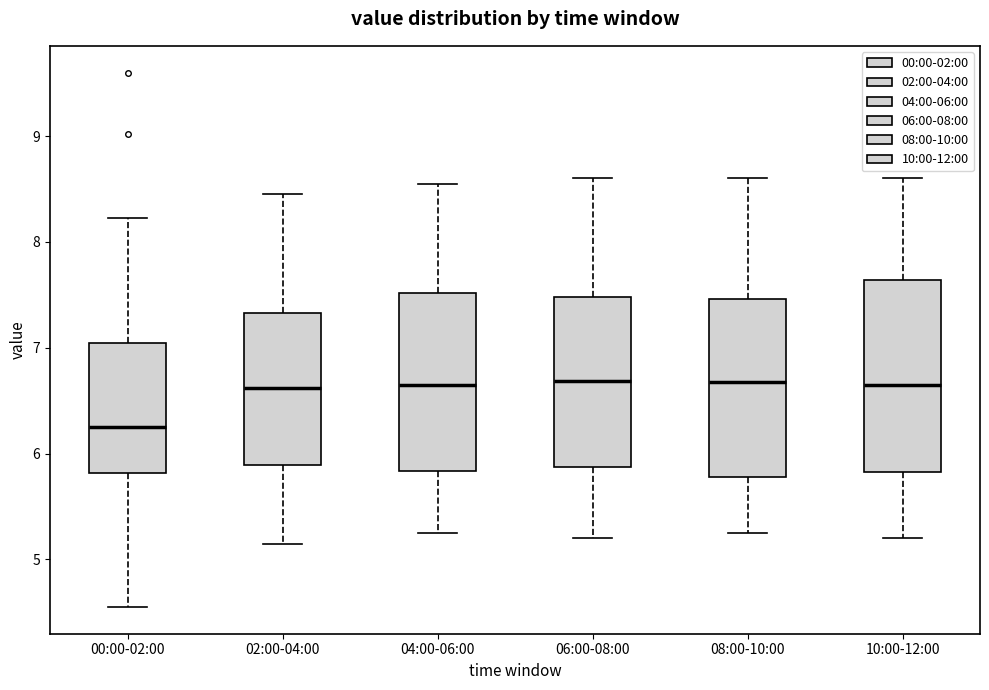

Where does the upper whisker of the box for 08:00-10:00 end on the y-axis? The values are not printed on the chart, so give them approximately, as read against the axis.

8.6